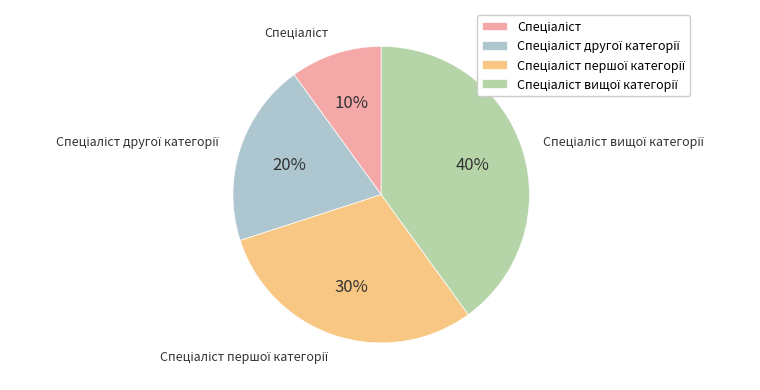

How many segments does this pie chart have?

4